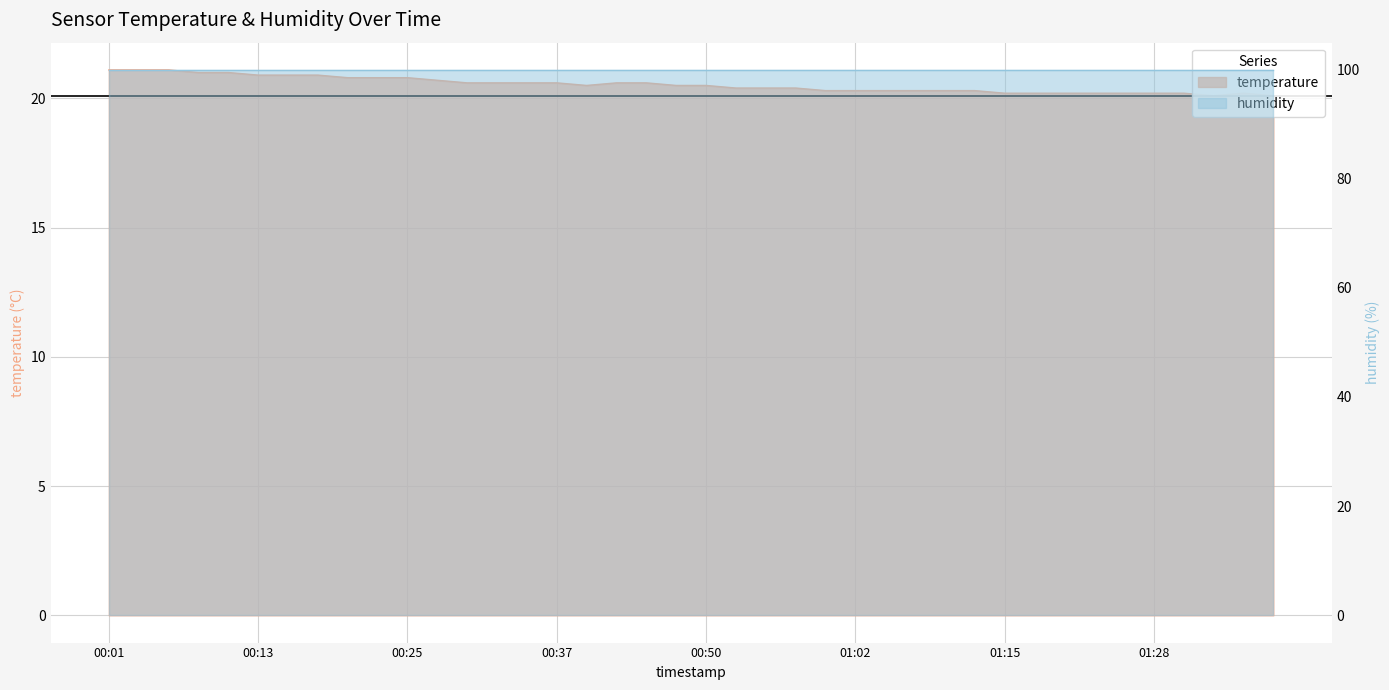

Reading left to right, extract all data points from this chart.

21.1	21.1	21.1	21.0	21.0	20.9	20.9	20.9	20.8	20.8	20.8	20.7	20.6	20.6	20.6	20.6	20.5	20.6	20.6	20.5	20.5	20.4	20.4	20.4	20.3	20.3	20.3	20.3	20.3	20.3	20.2	20.2	20.2	20.2	20.2	20.2	20.2	20.1	20.2	20.1